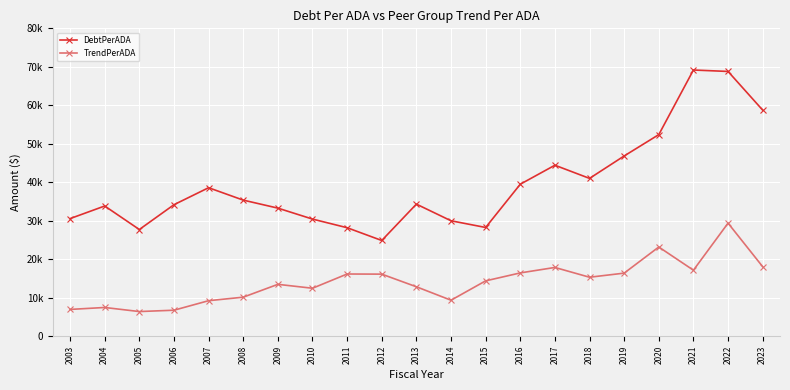

Which series has the largest total across all categories?

DebtPerADA